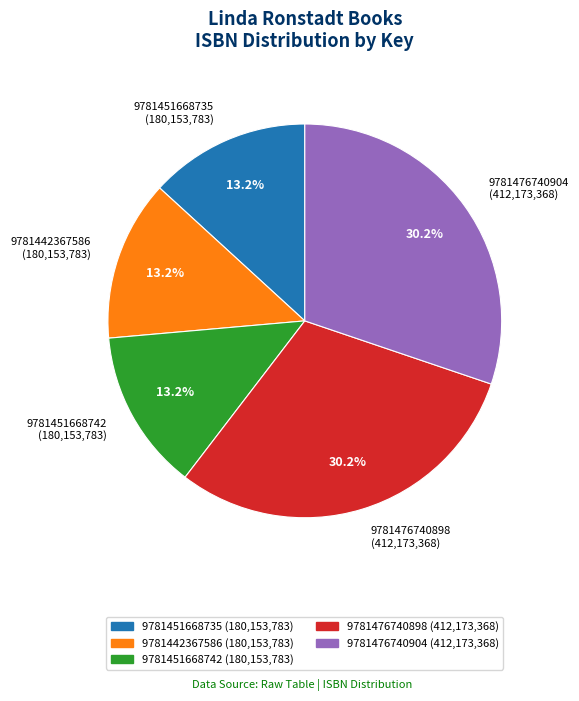

The 9781451668742 slice represents 13% of the pie. True or false?

True